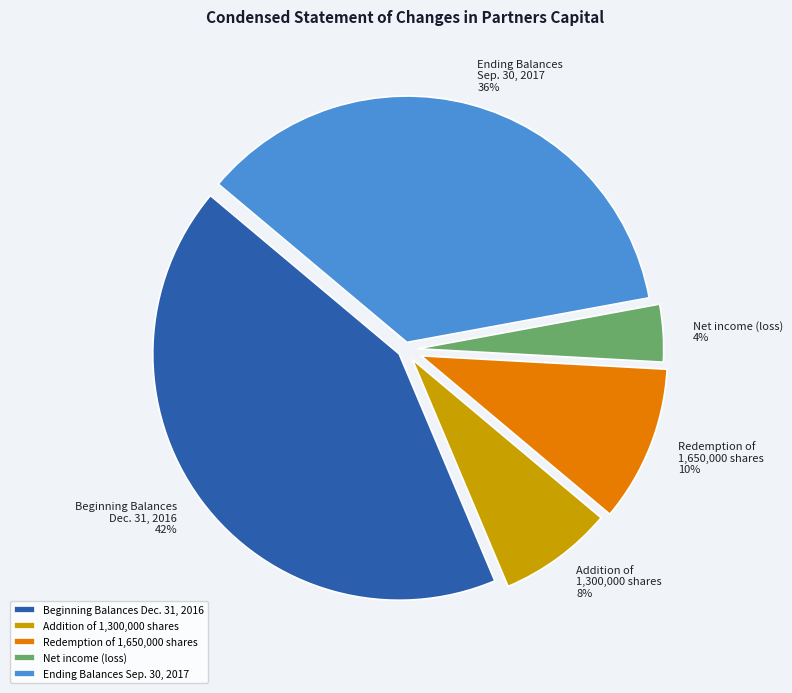

To the nearest percent, what is the combined percentage of Beginning Balances Dec. 31, 2016 and Addition of 1,300,000 shares?

50%